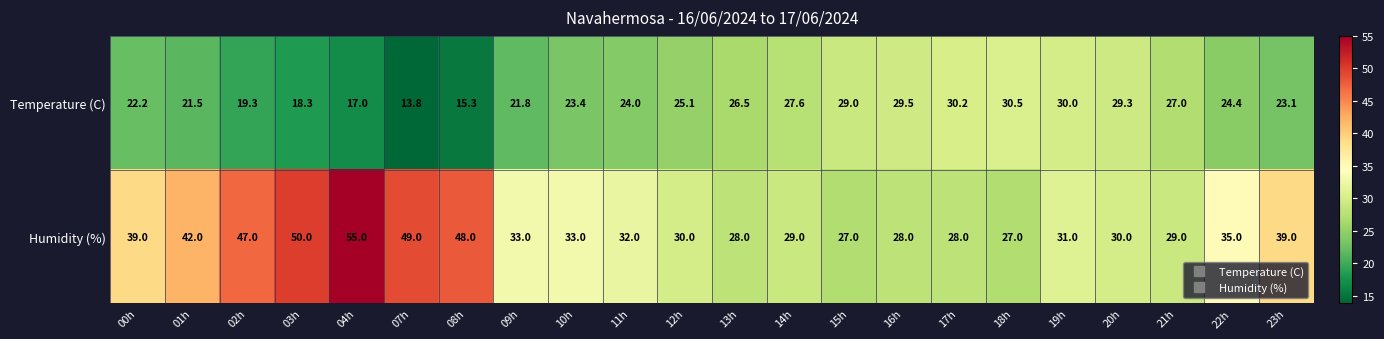

Which series has the largest total across all categories?

Humidity (%)